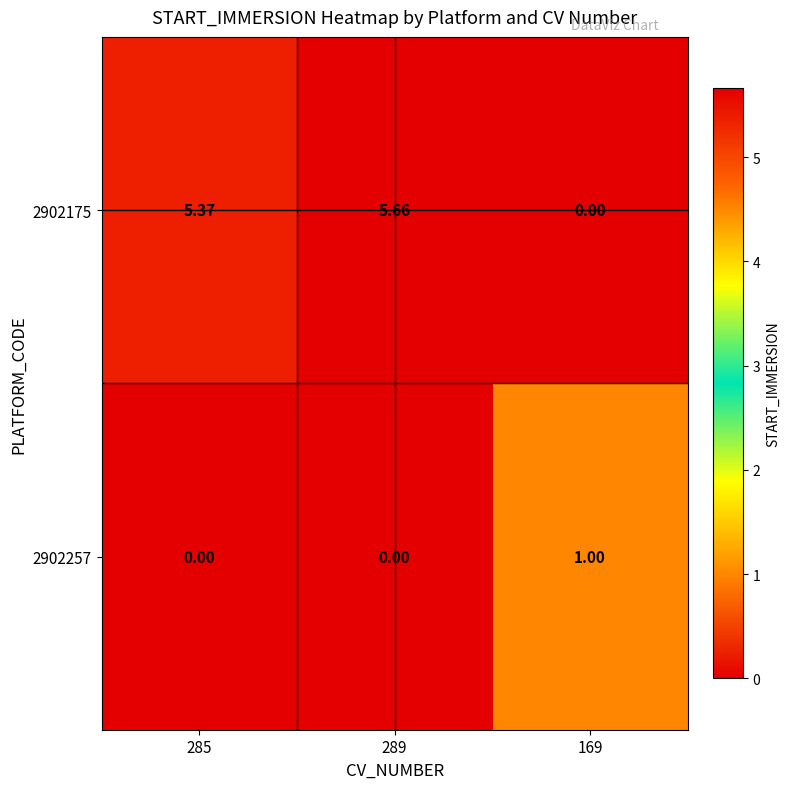

Which series changed the most between 289 and 169?

2902175